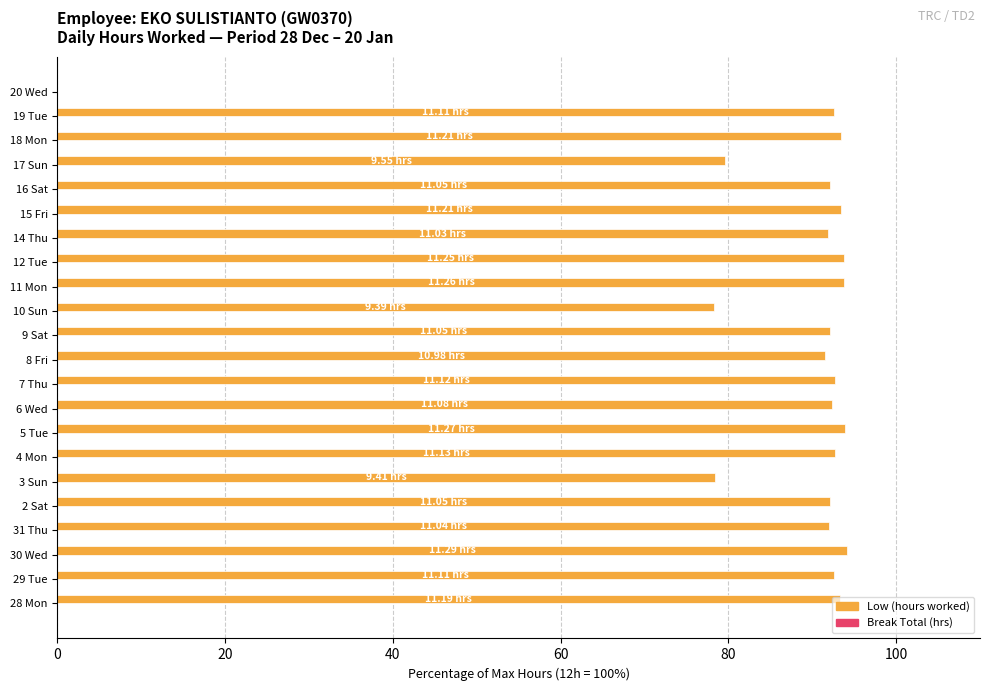

Does the chart contain stacked bars?

No